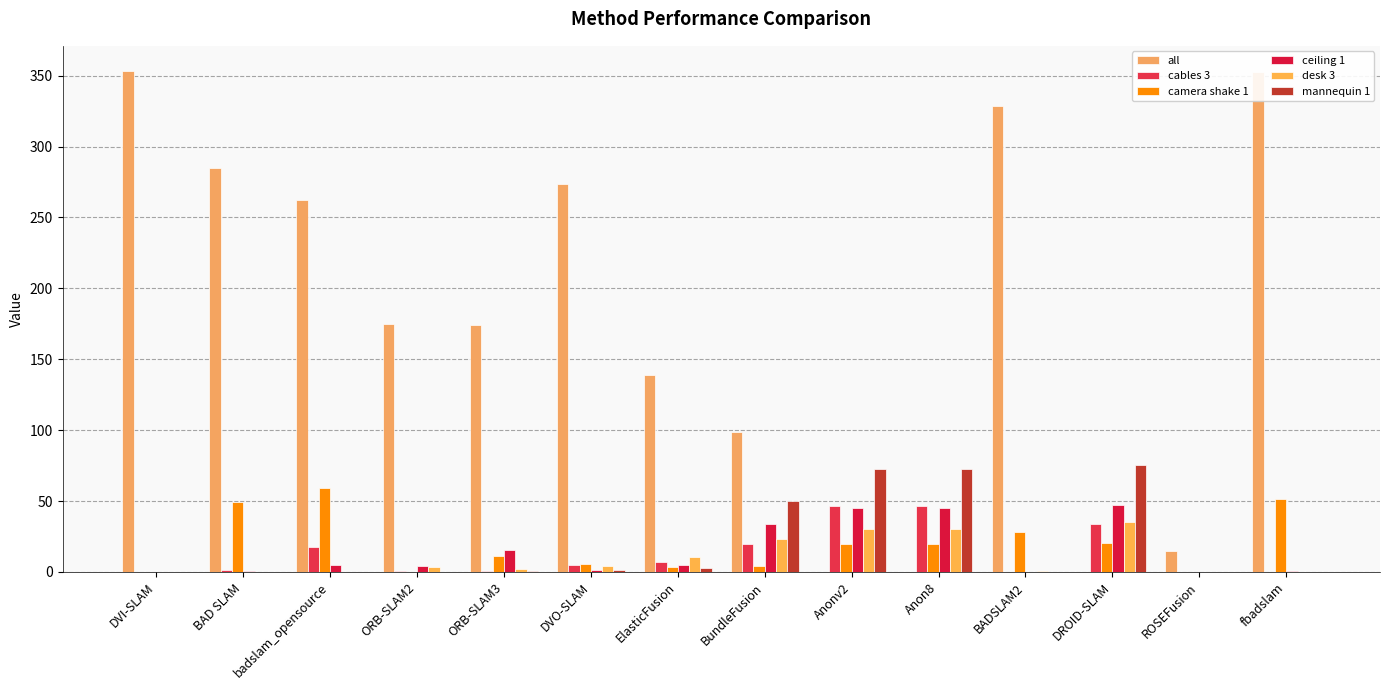

What position from the left is BAD SLAM?

2